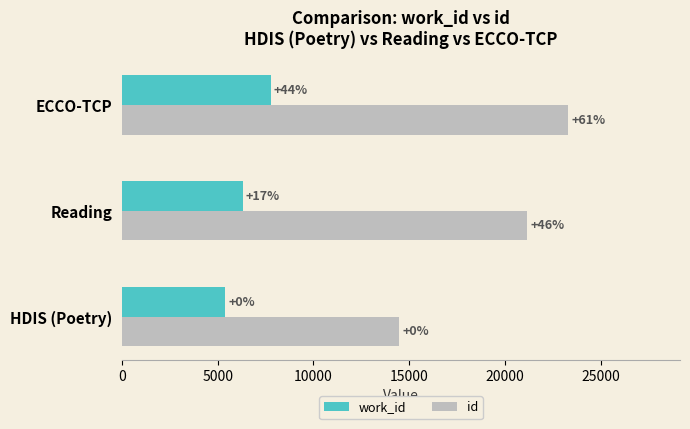

What are all the series names shown in the legend?

work_id, id